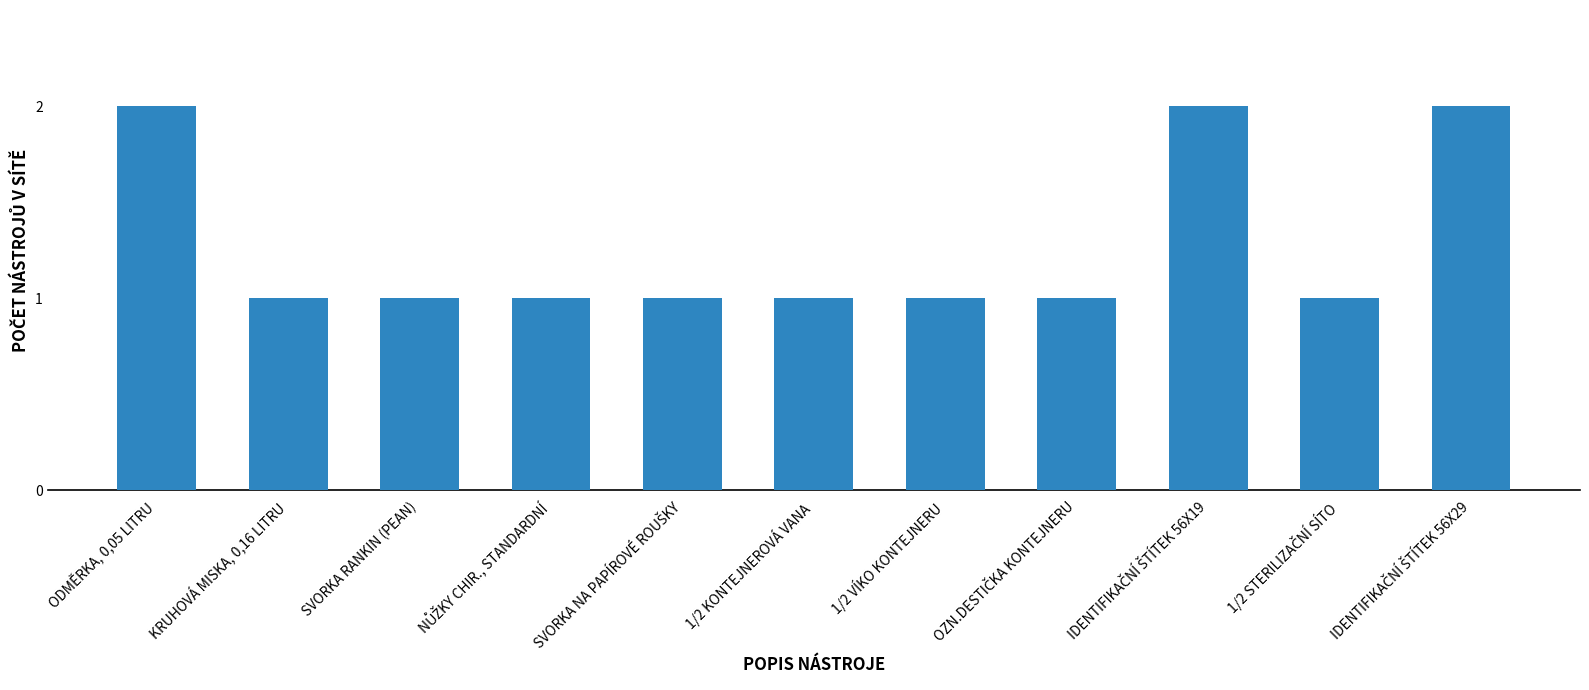

What is the value of the 5th bar from the left?

1